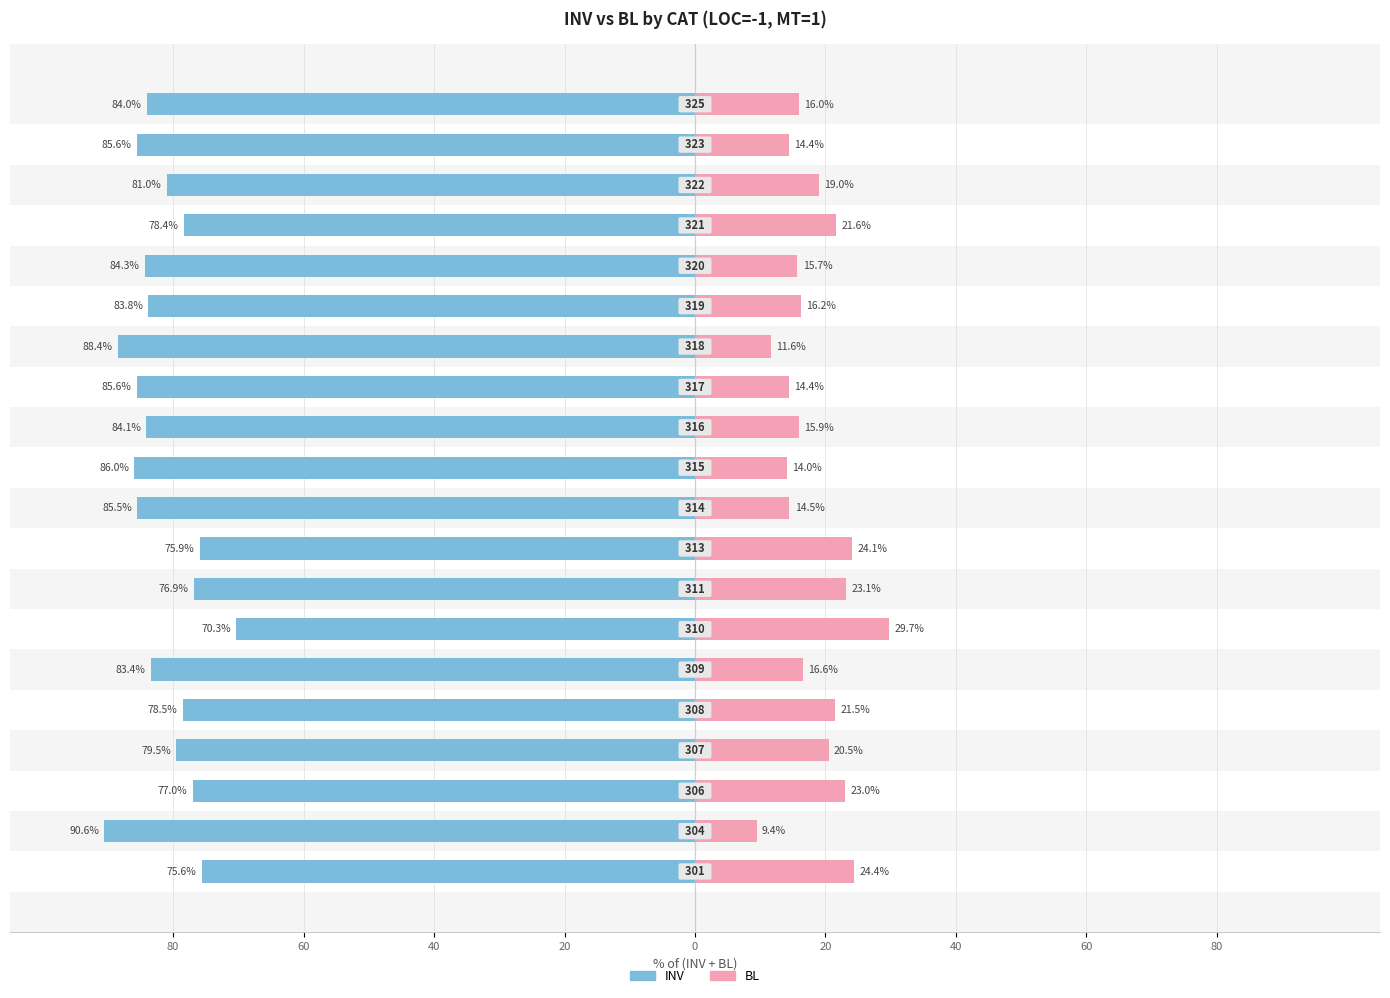

Which series has the largest range (max minus min)?

BL